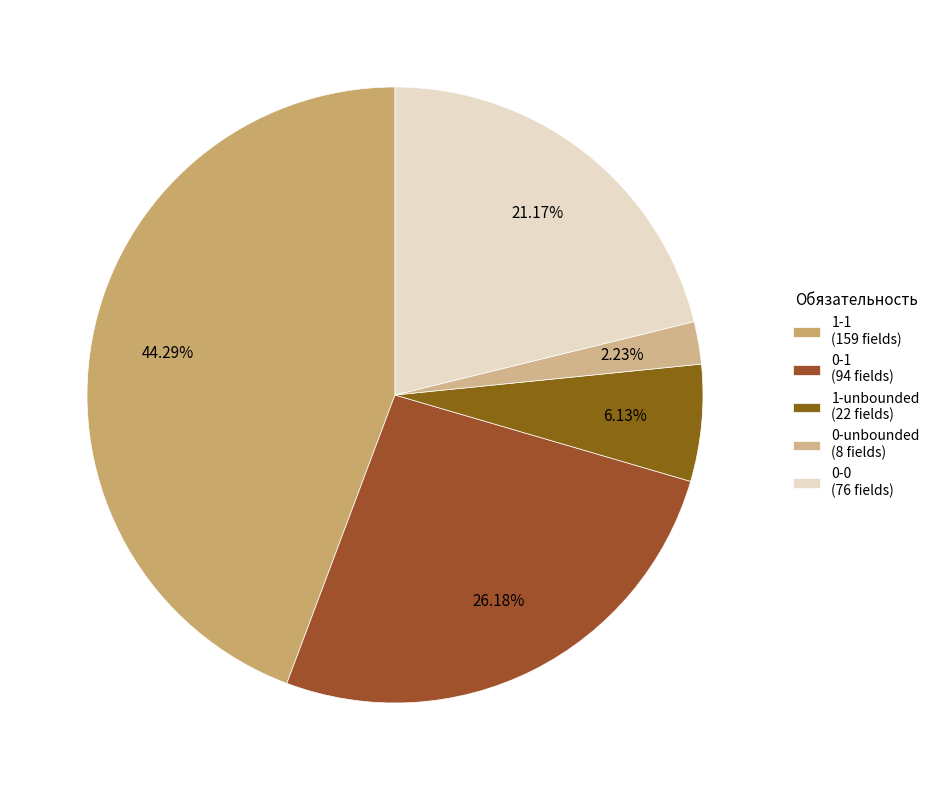

How many slices are in this pie chart?

5